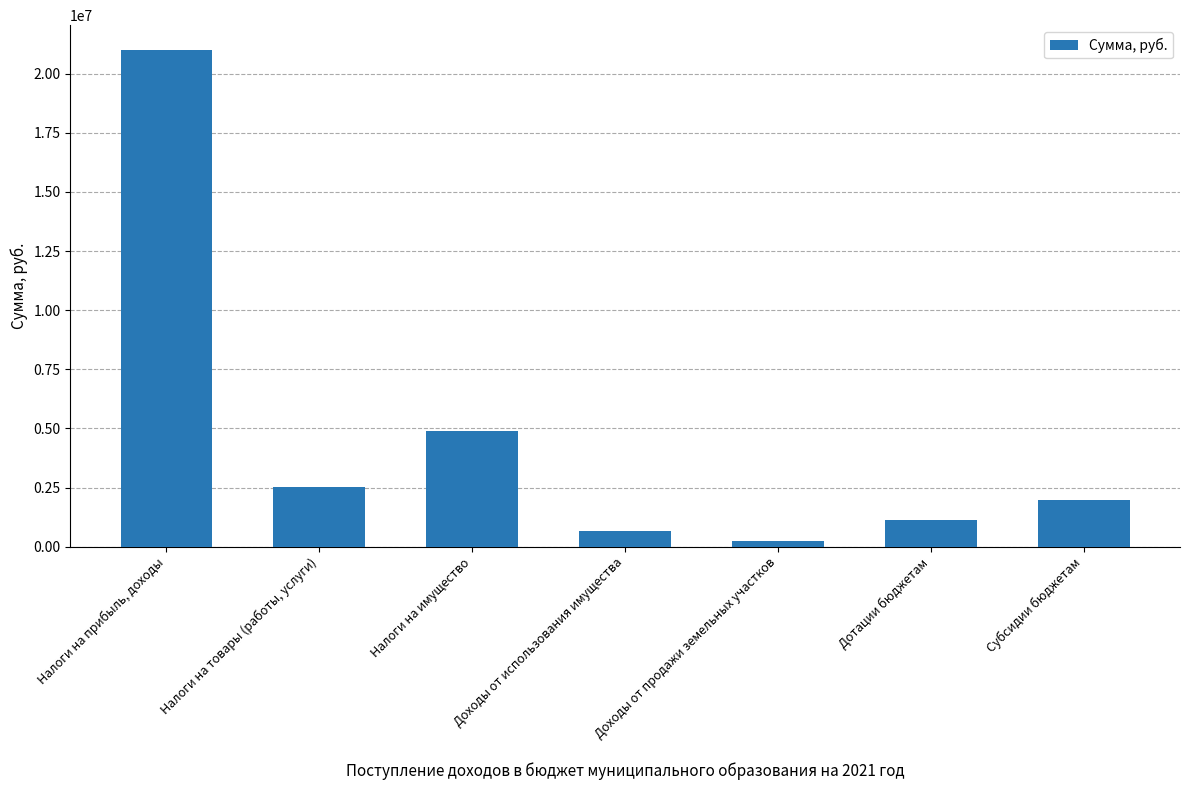

How many series are shown in this chart?

1